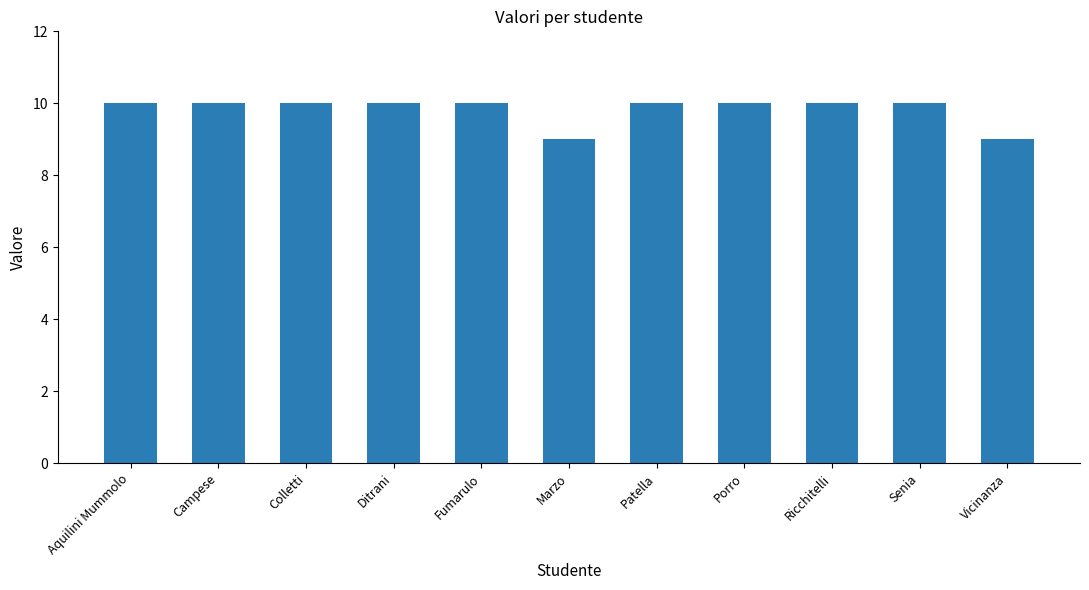

What is the smallest value displayed?

9